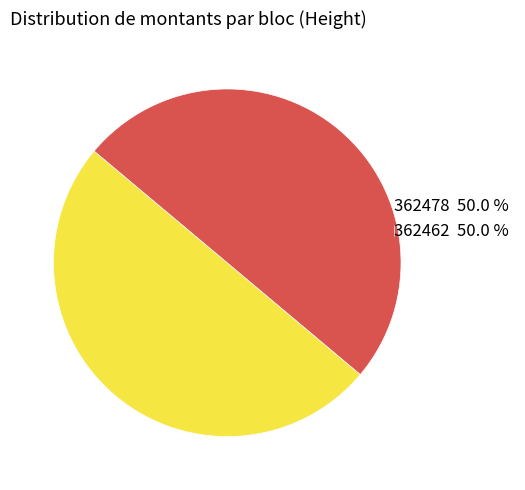

Do 362478 50.0 % and 362462 50.0 % together represent more than half of the pie?

Yes